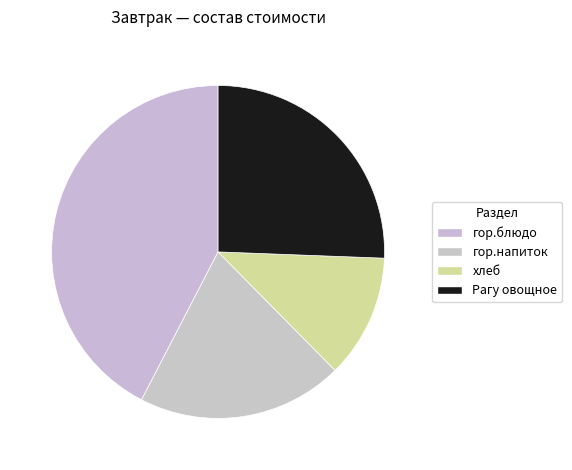

To the nearest percent, what portion does Рагу овощное represent?

26%